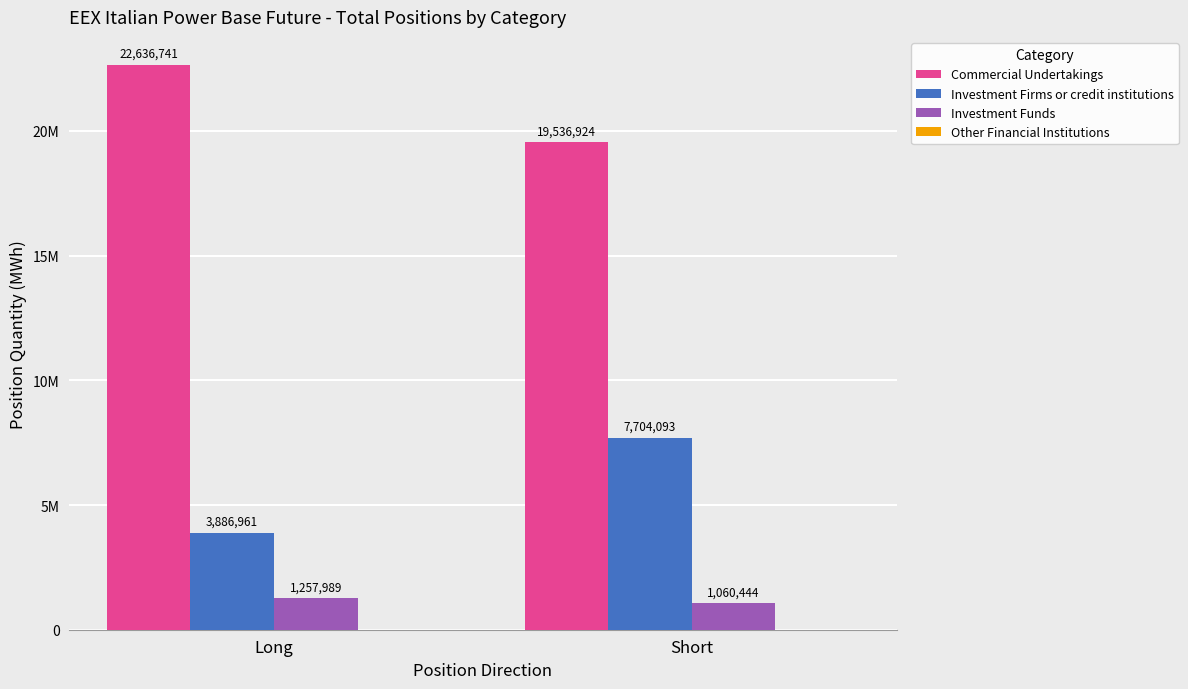

How many groups of bars are there?

2